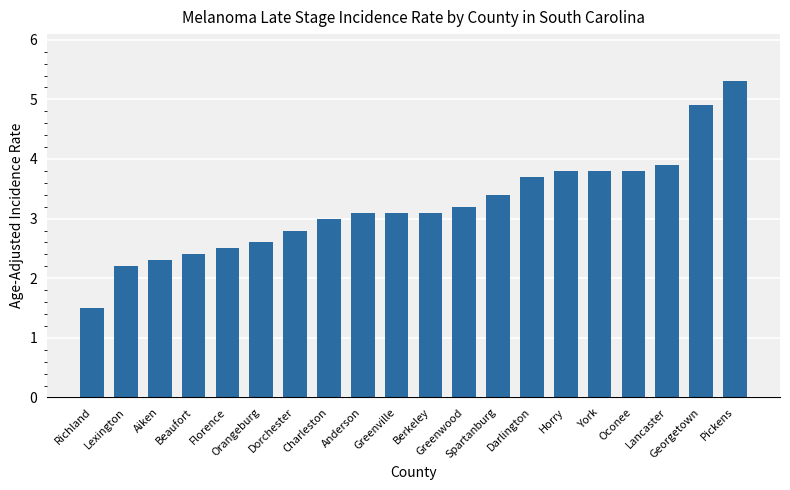

What is the value of the 20th bar from the left?

5.3